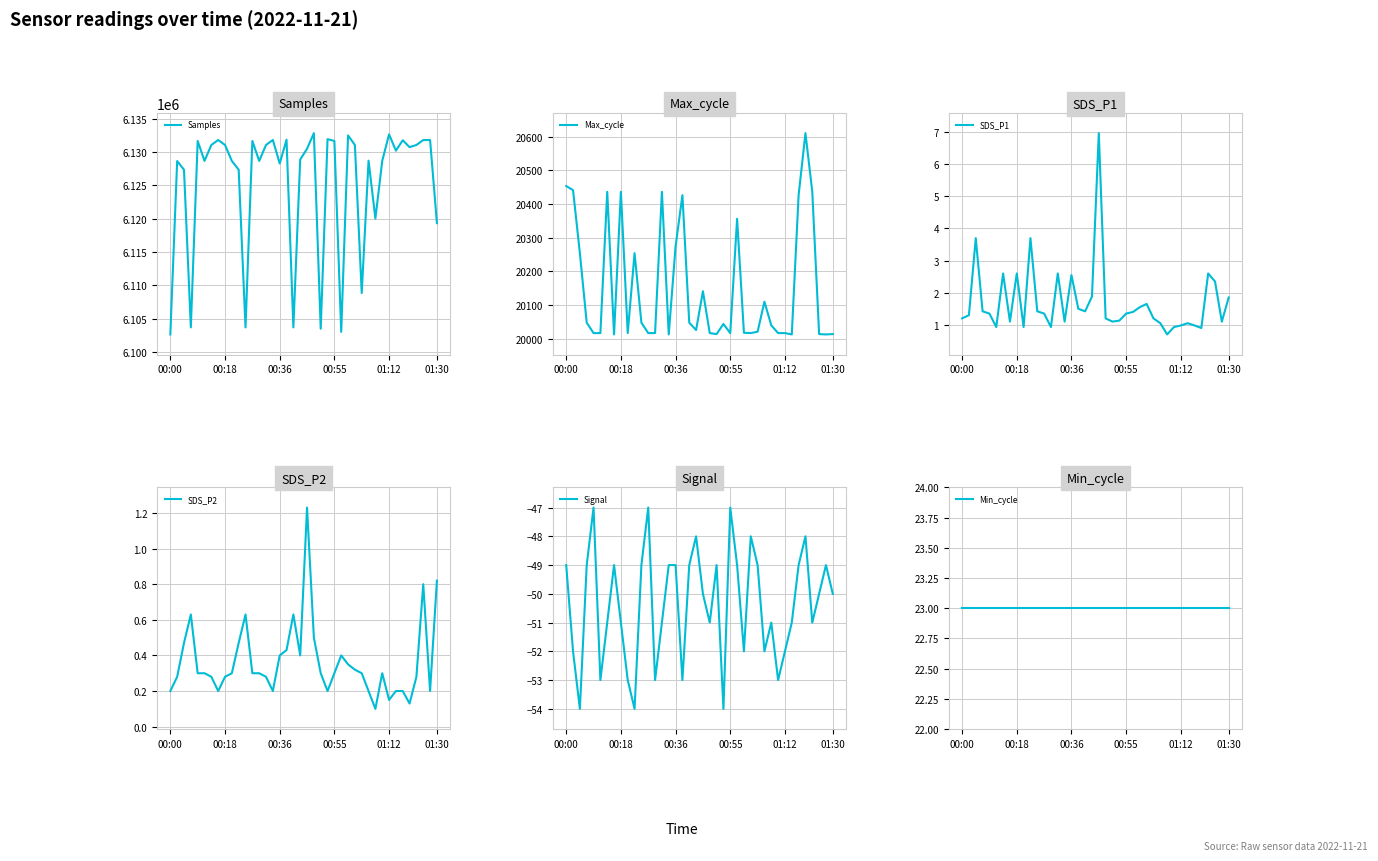

The value of Samples at 19 is 4193160.3. True or false?

False